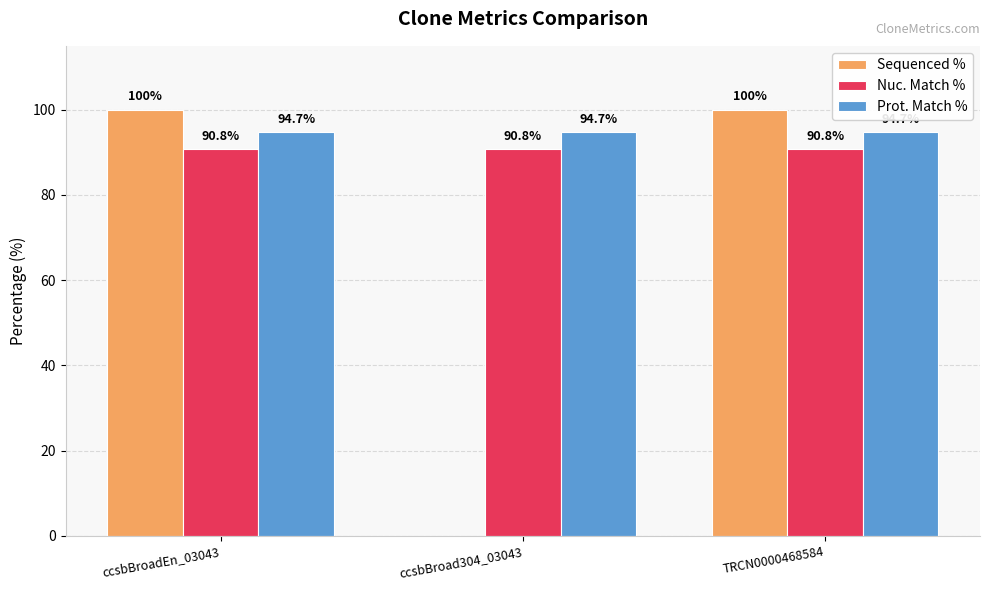

How many Sequenced % values are between 0 and 100?

3